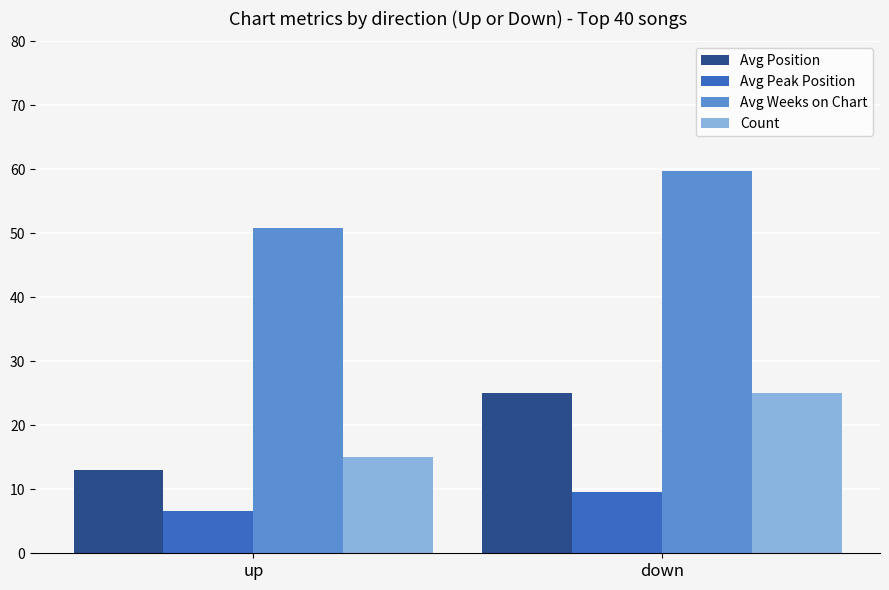

What is the approximate value of Avg Peak Position at down?

9.5